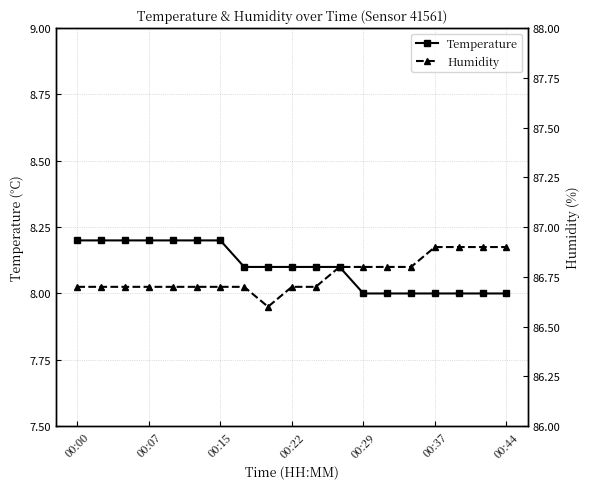

The Humidity series shows 86.7 at 7. True or false?

True